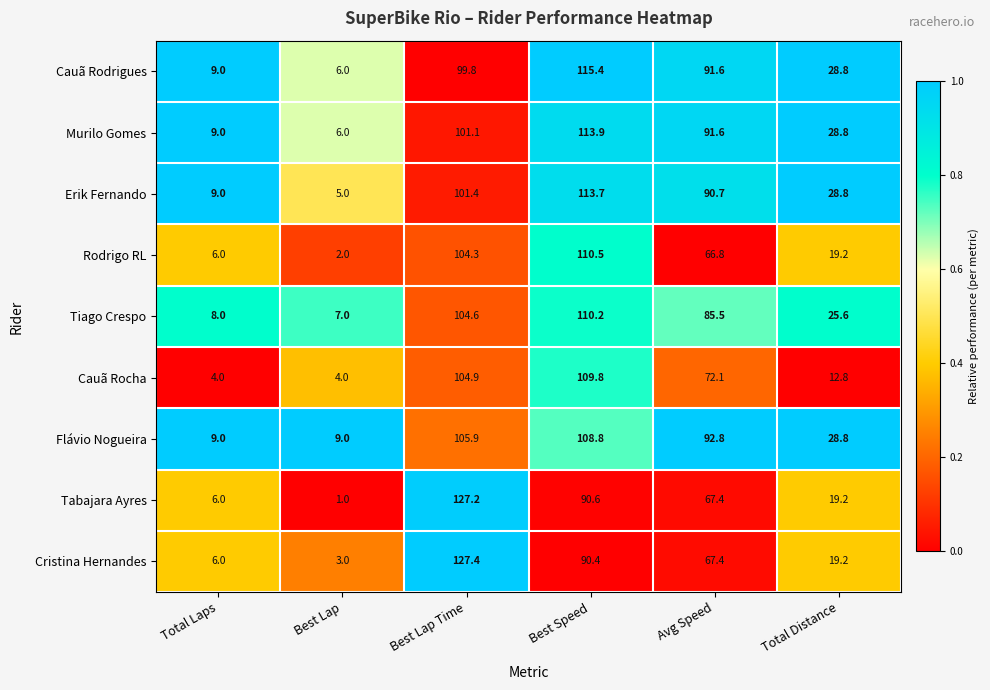

The value of Flávio Nogueira at Total Distance is 8.8. True or false?

False